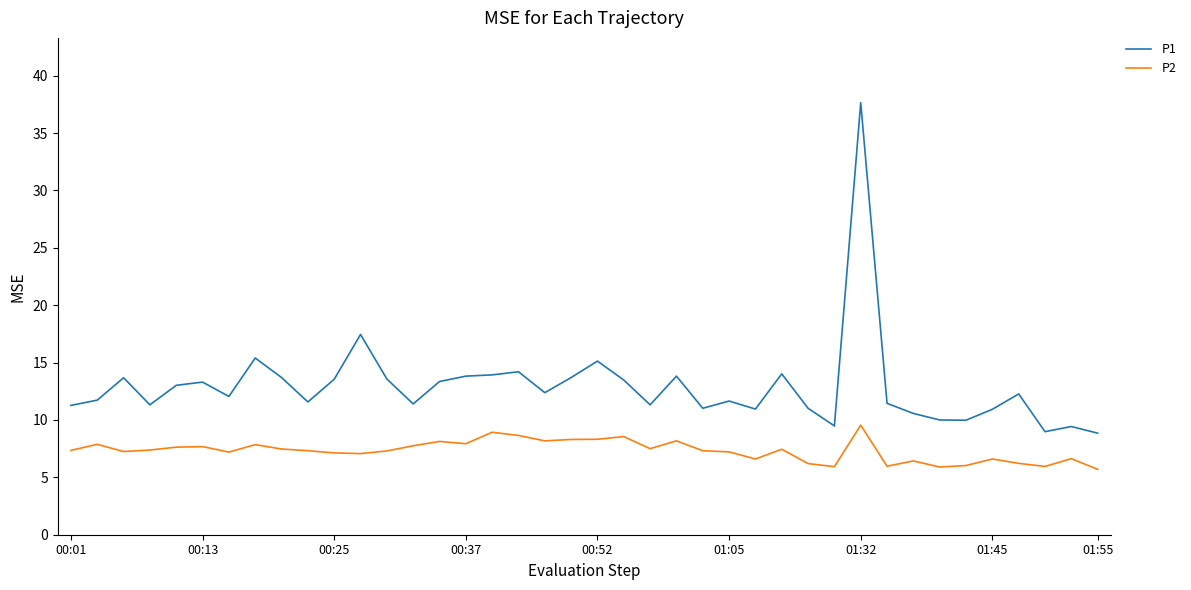

List the series in order of their peak value, highest first.

P1, P2